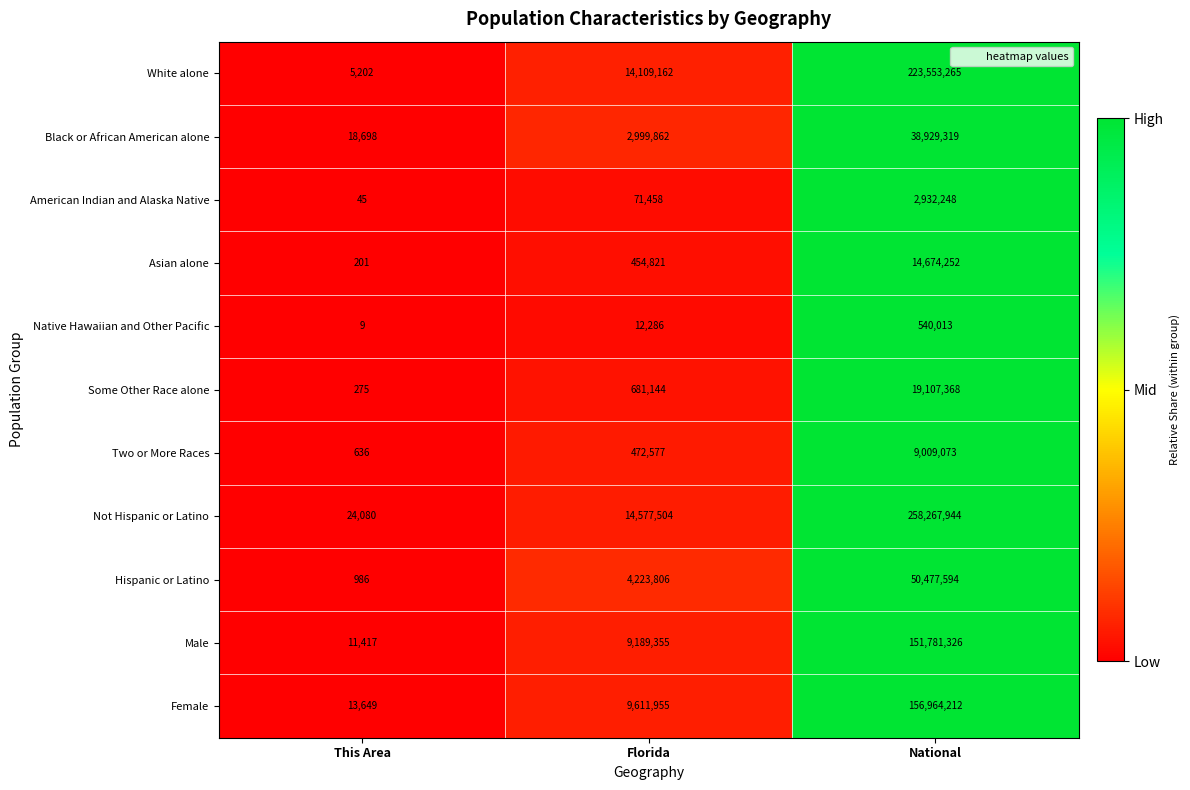

Is the value of Two or More Races at This Area greater than the value of Female at Florida?

No